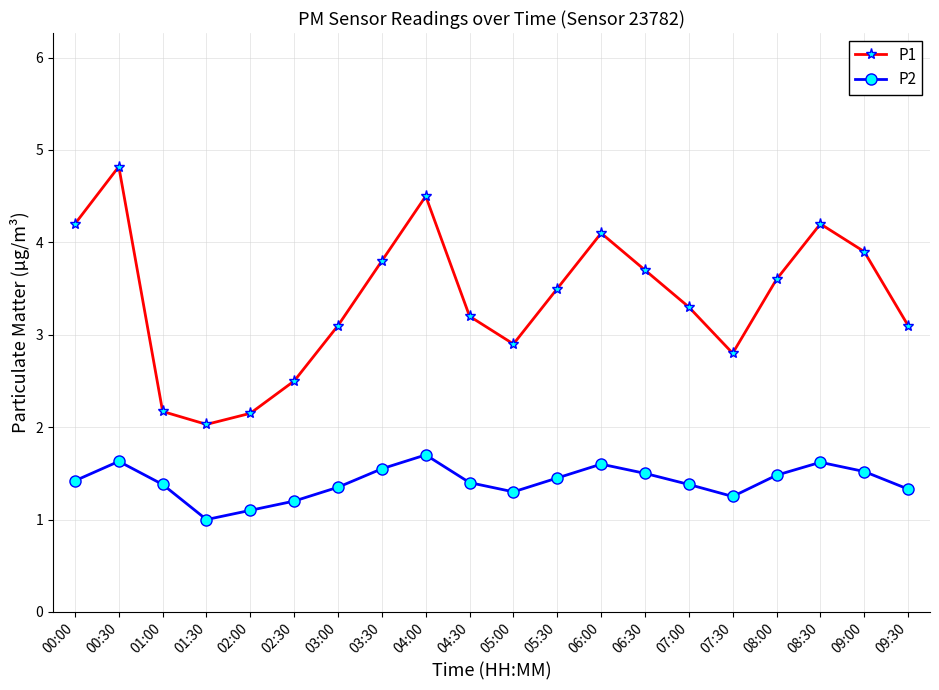

The P2 series shows 2.1 at 08:00. True or false?

False